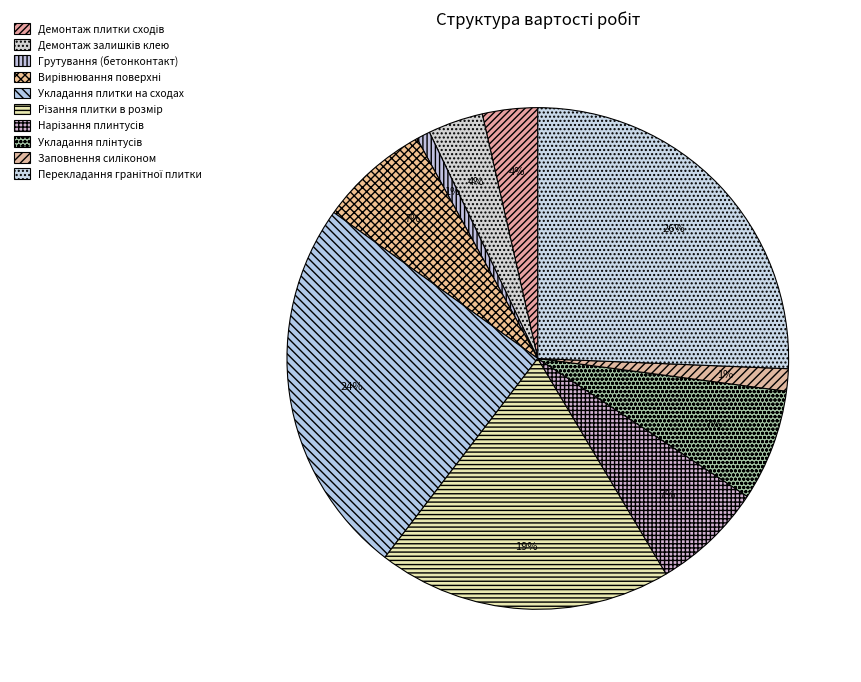

Is there a majority slice in this chart?

No